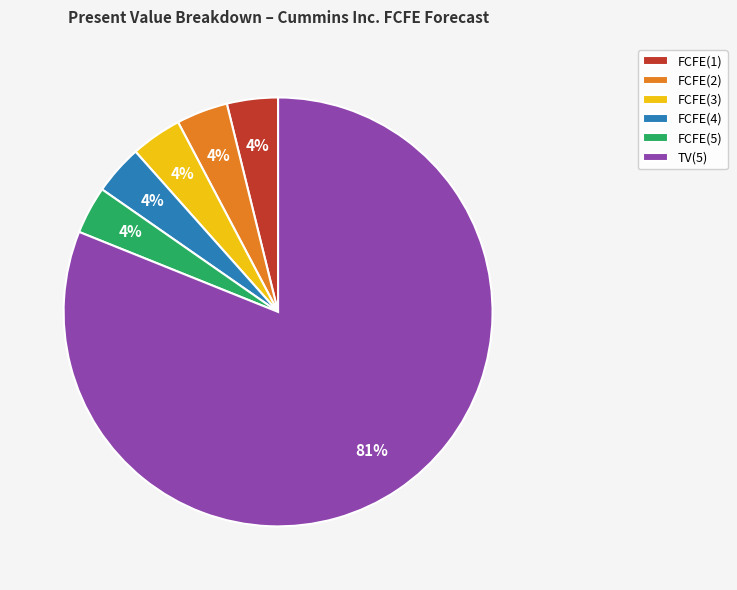

What is the majority slice?

TV(5)